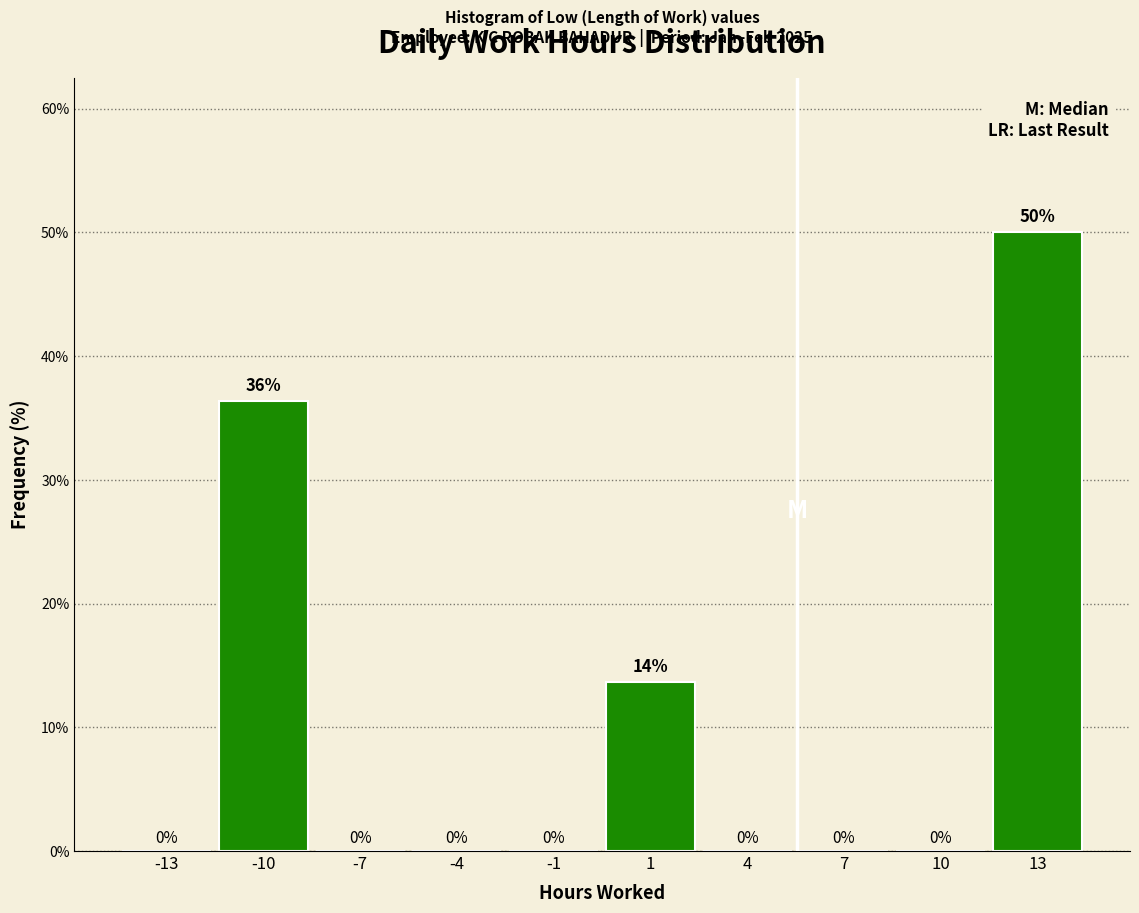

What is the sum of all values?

100.0